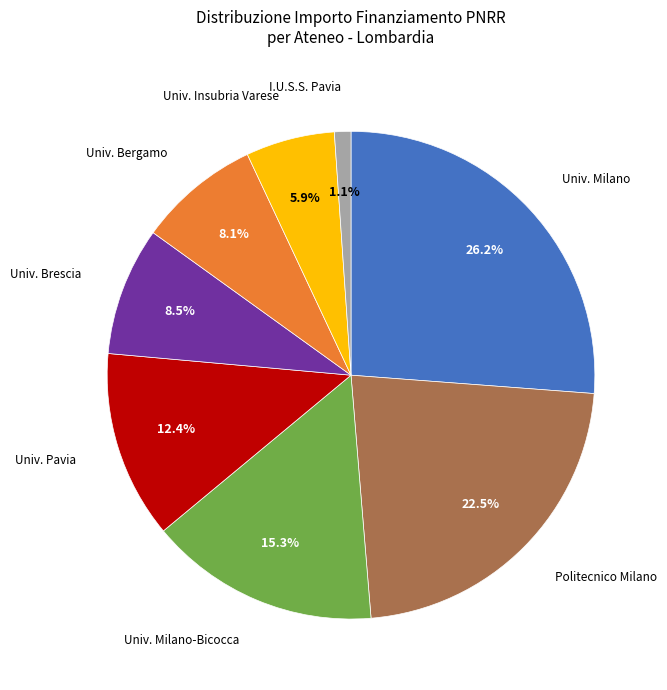

Count the number of slices in the pie.

8